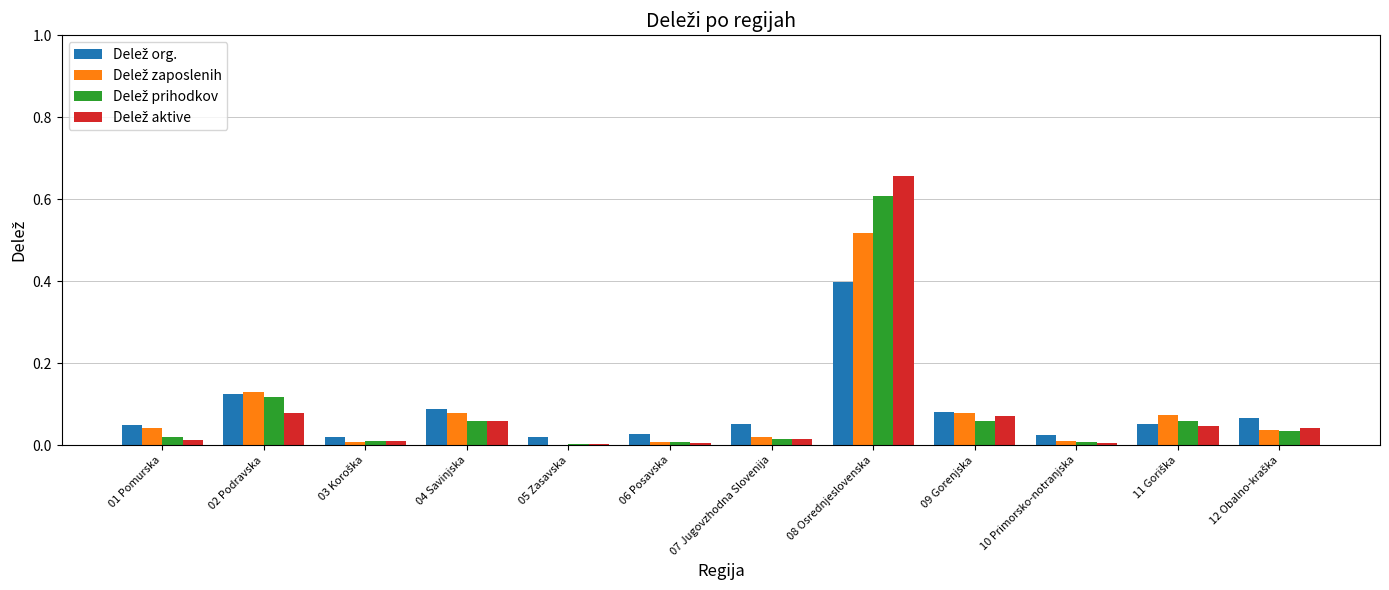

At which category is the sum across all series the highest?

08 Osrednjeslovenska